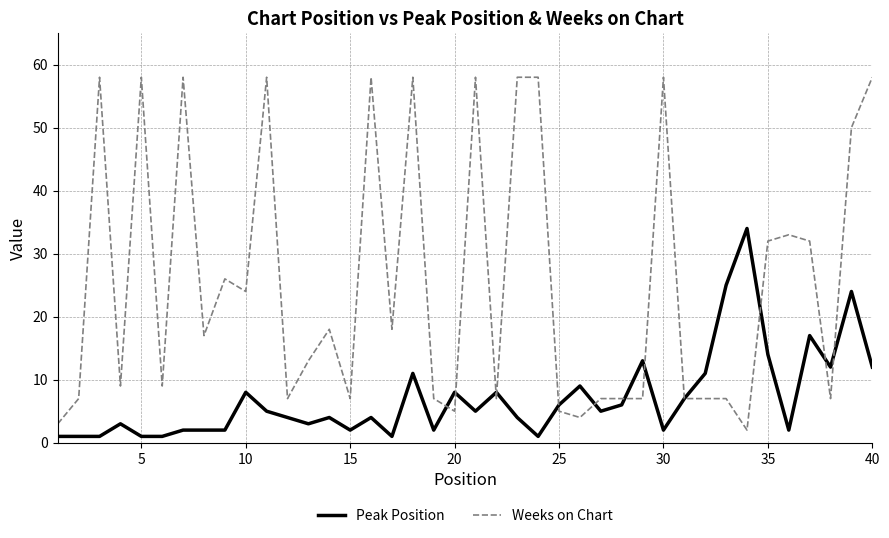

List the series in order of their peak value, highest first.

Weeks on Chart, Peak Position